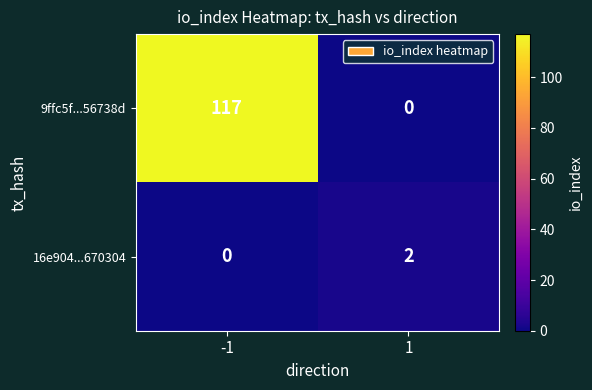

Reading left to right, extract all data points from this chart.

9ffc5f...56738d: 117	0
16e904...670304: 0	2